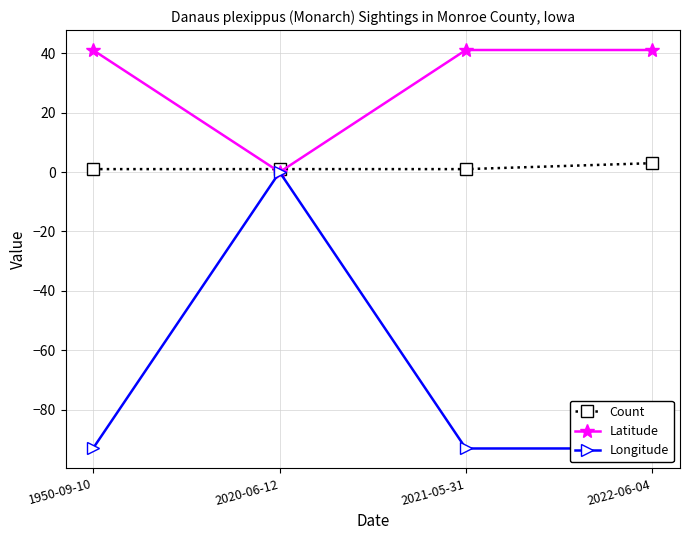

Which series has the largest total across all categories?

Latitude